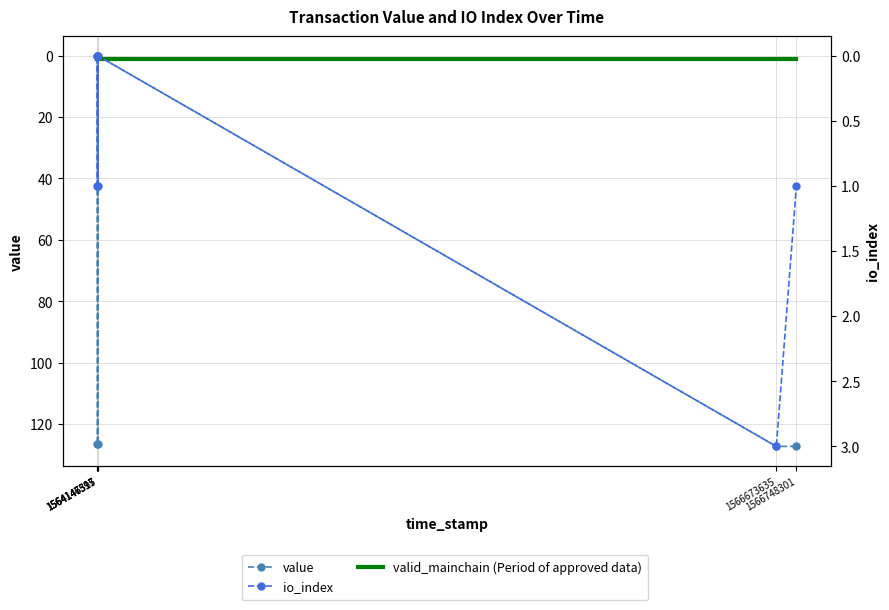

Which series has the widest spread of values?

value